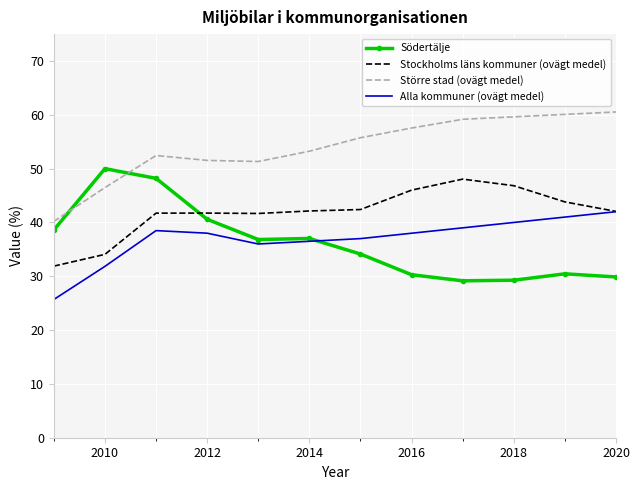

True or false: Större stad (ovägt medel) and Alla kommuner (ovägt medel) cross at least once.

False